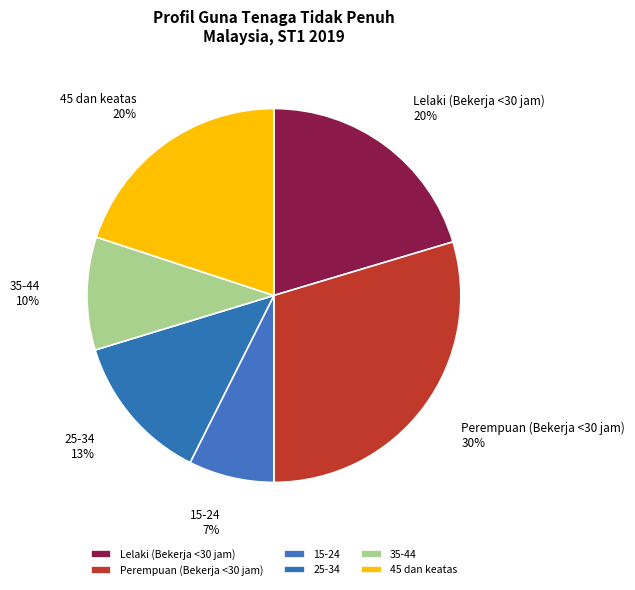

Is it true that 15-24 is 7% of the pie?

True